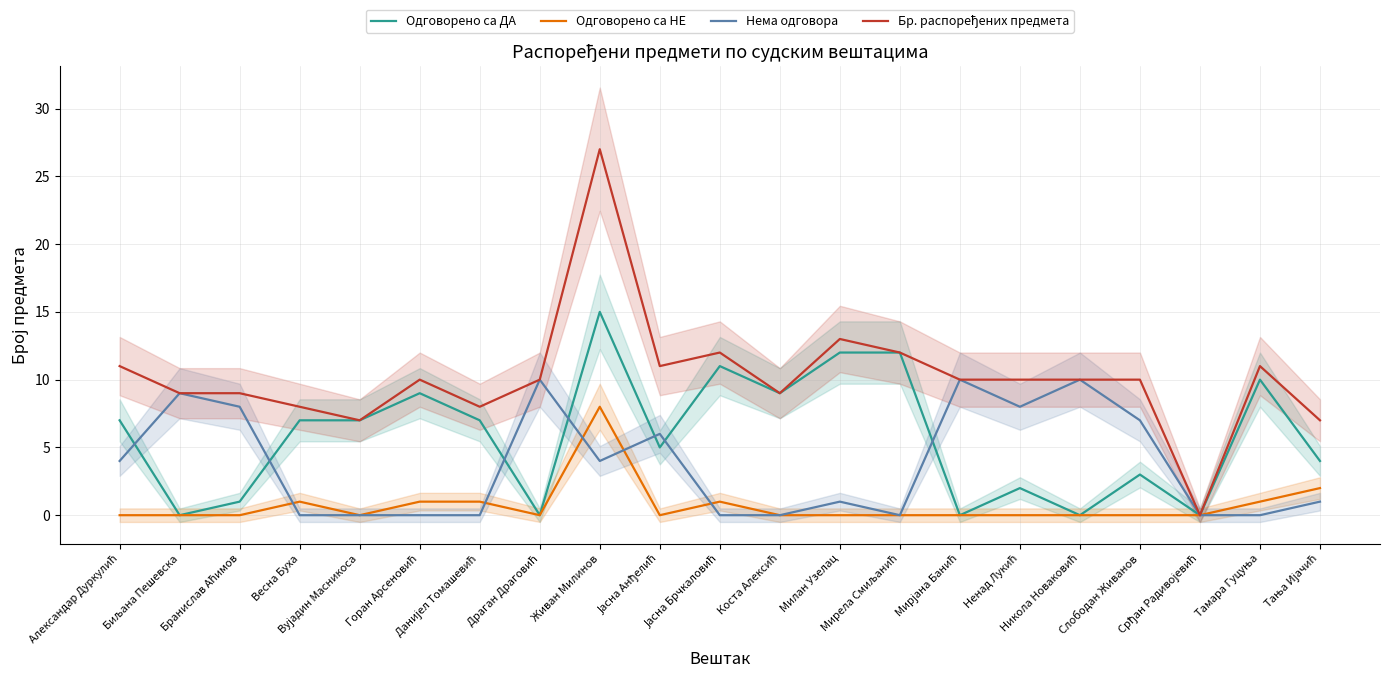

True or false: Одговорено са НЕ and Бр. распоређених предмета intersect in this chart.

False